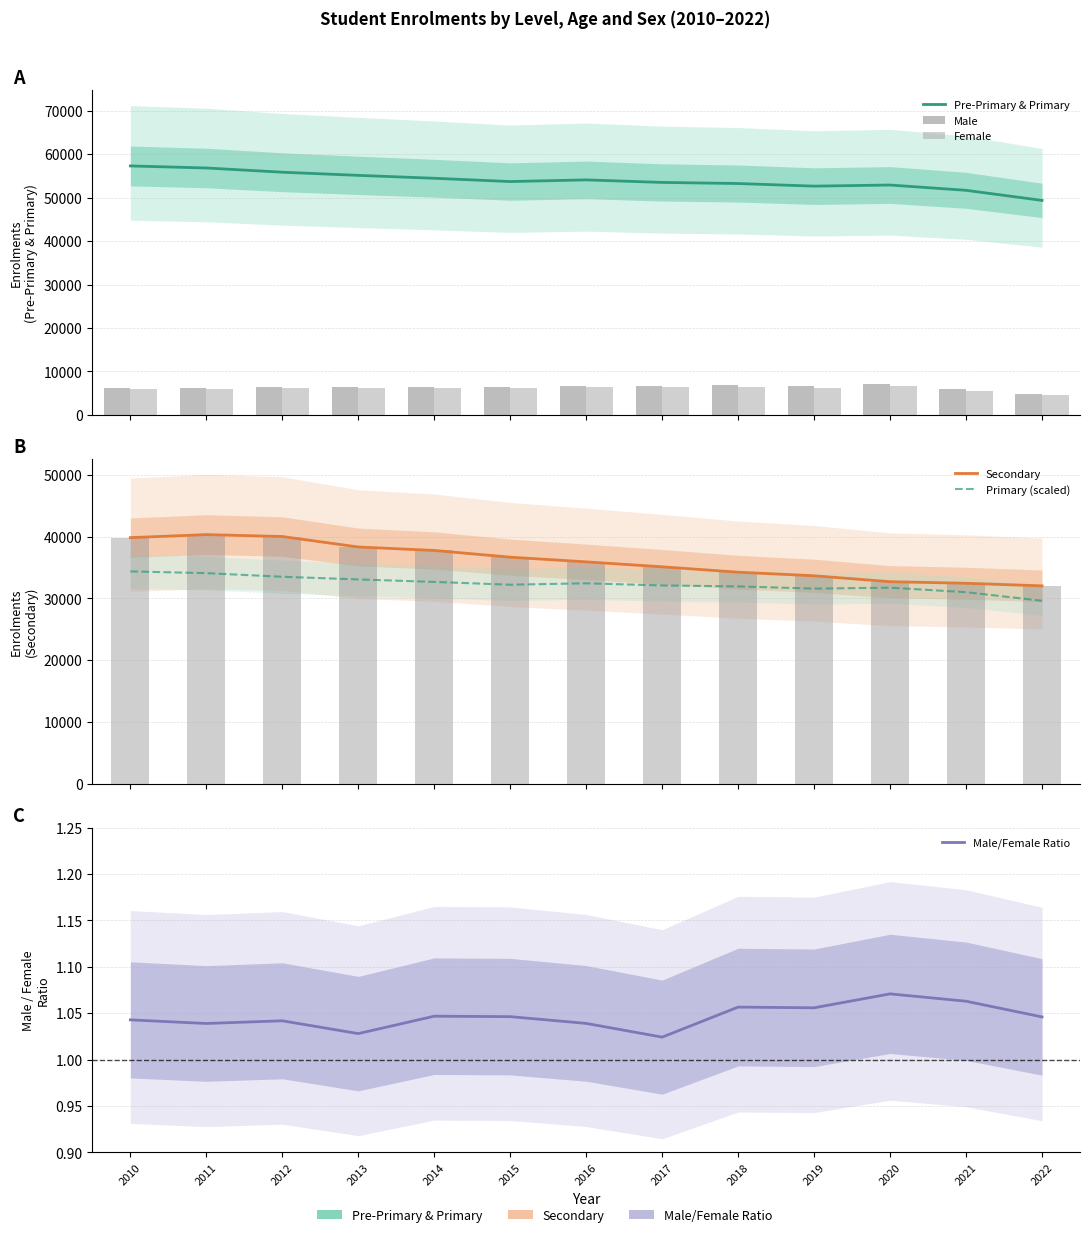

Between 2021 and 2011, which is larger?

2011